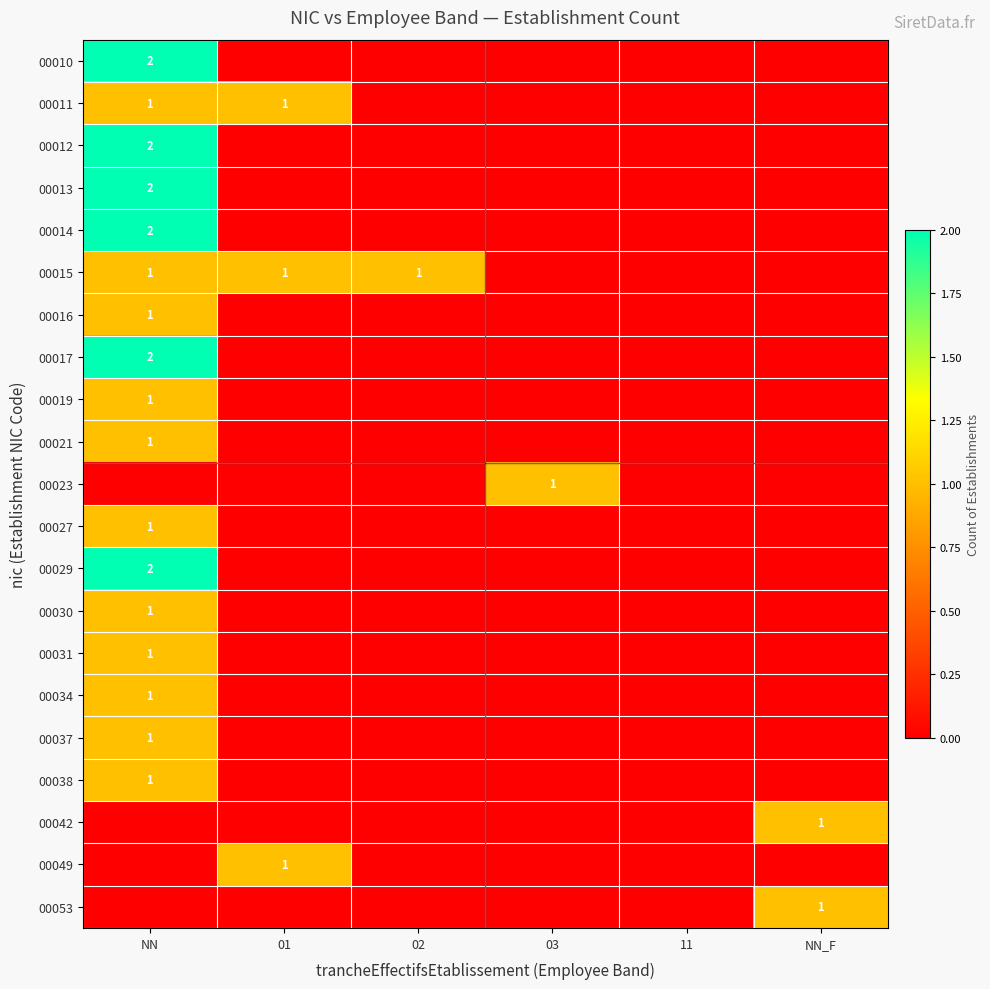

True or false: 00037 has a value of 1 at NN.

True